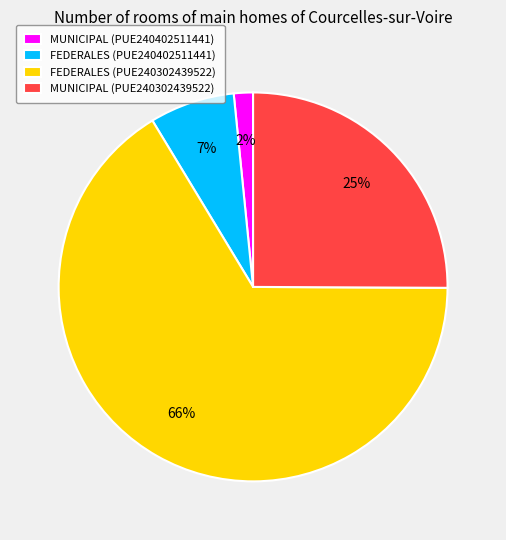

To the nearest percent, what percentage of the pie is FEDERALES (PUE240402511441)?

7%